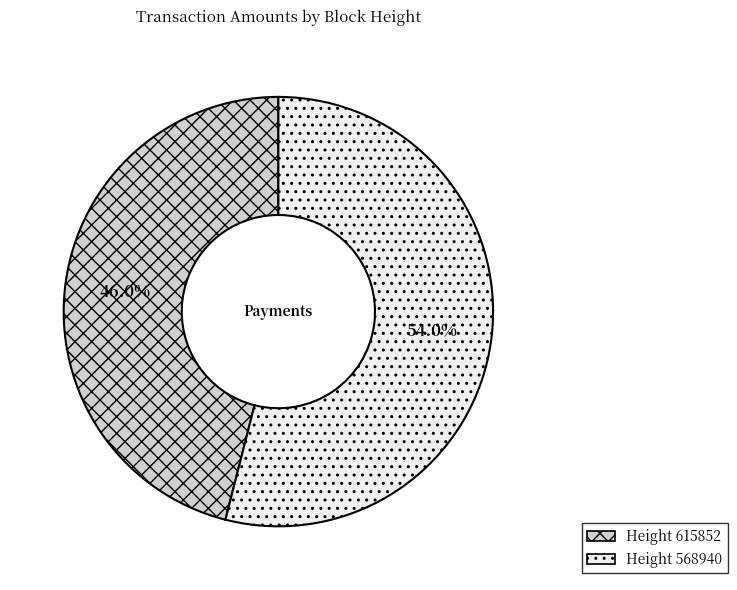

How many slices are in this pie chart?

2